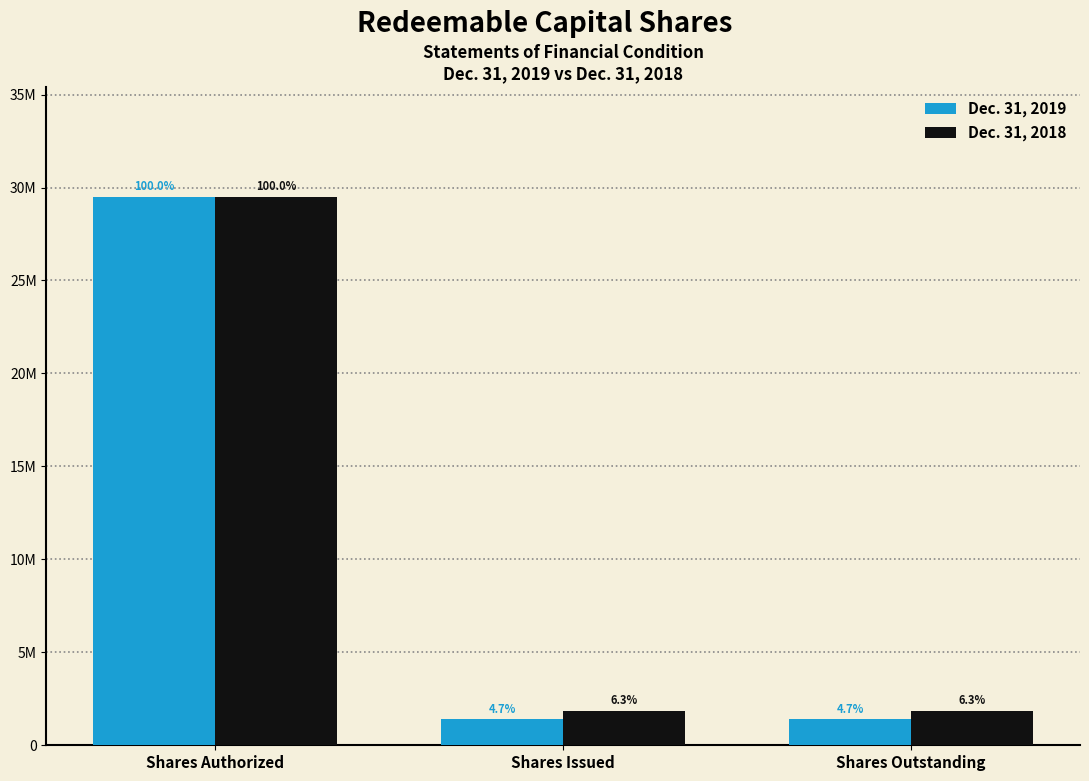

Which series changed the most between Shares Authorized and Shares Issued?

Dec. 31, 2019